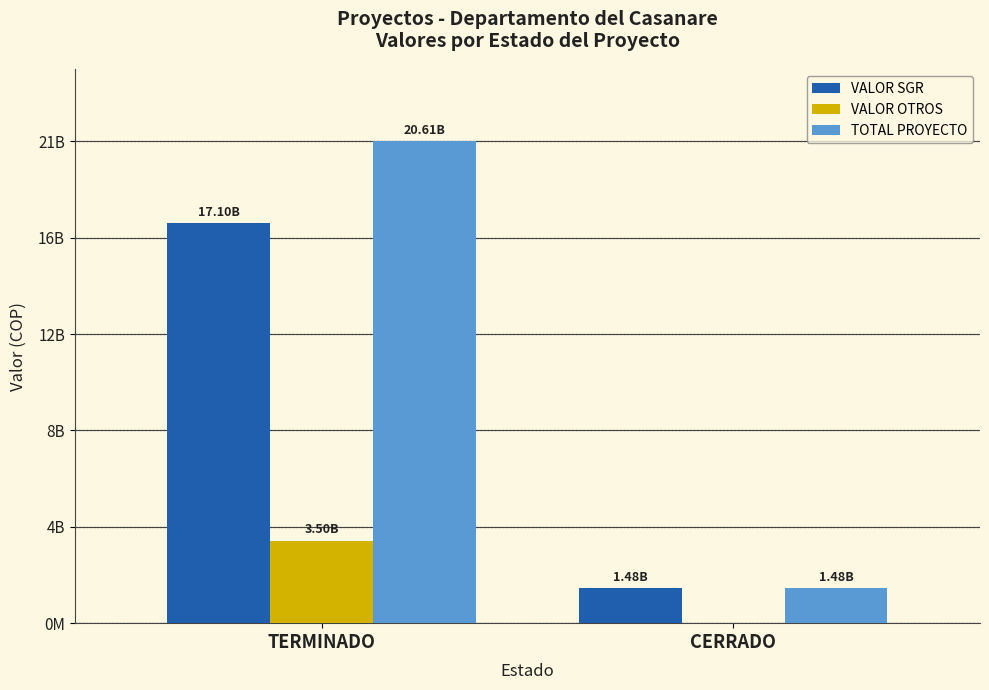

What is the minimum value for VALOR SGR?

1483861297